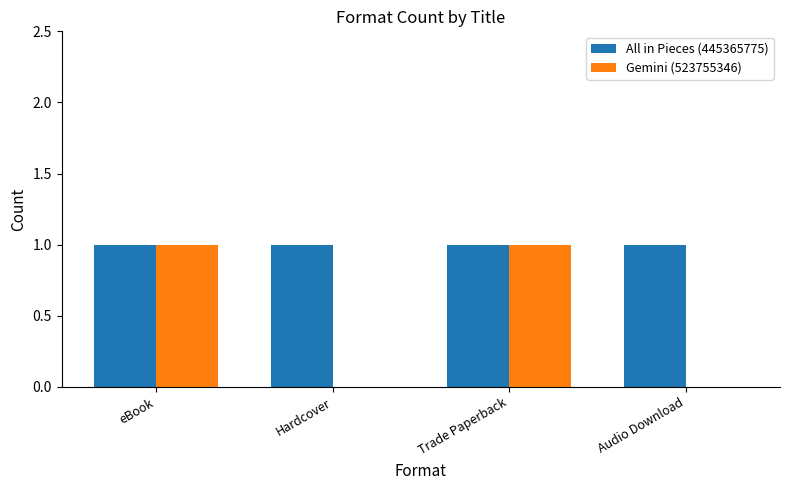

Which series has the largest total across all categories?

All in Pieces (445365775)